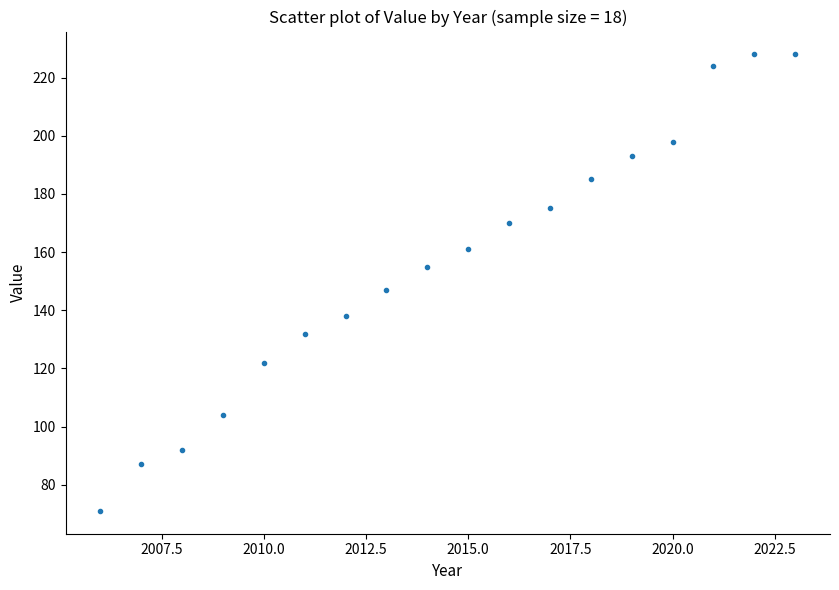

What Y value in the scatter plot is closest to 149?

147